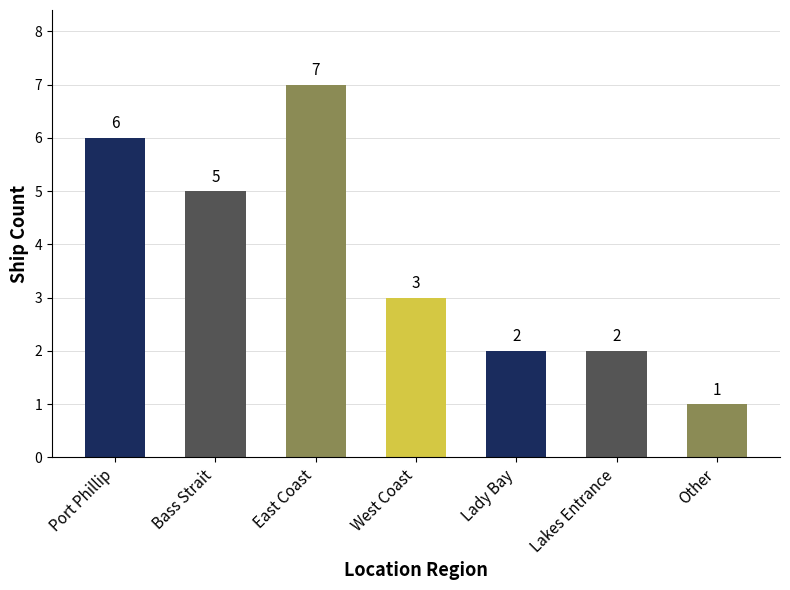

Reading left to right, transcribe all the data shown in this chart.

6	5	7	3	2	2	1